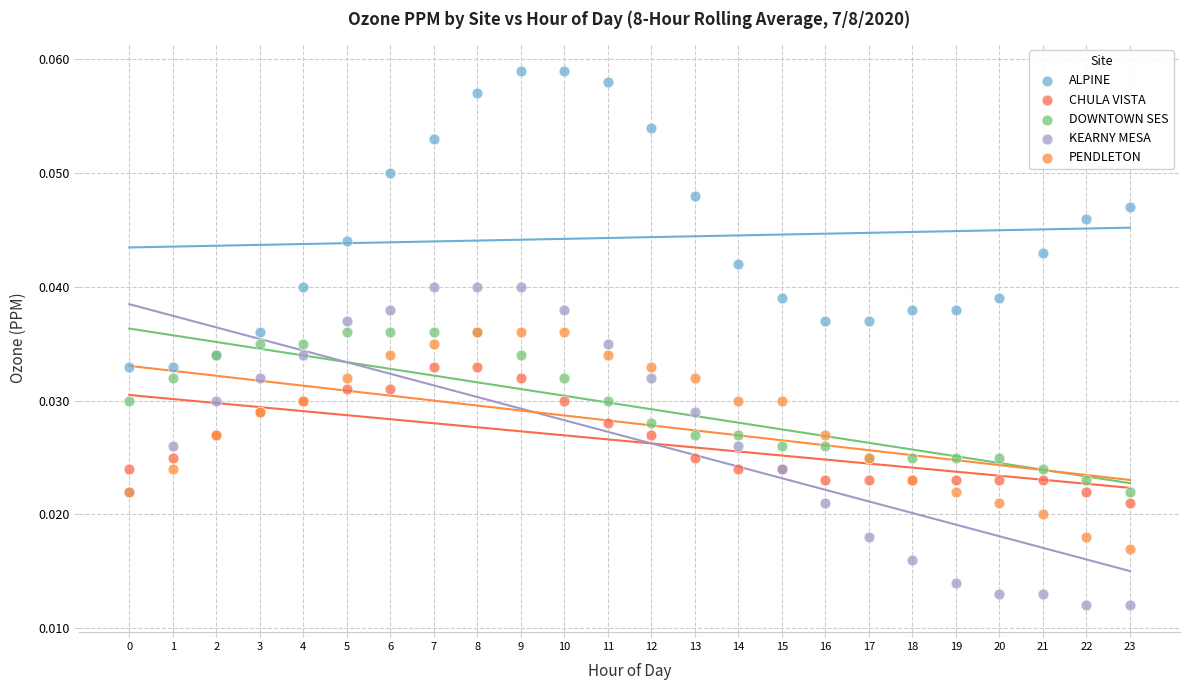

Which series has the largest Y range (max minus min)?

KEARNY MESA